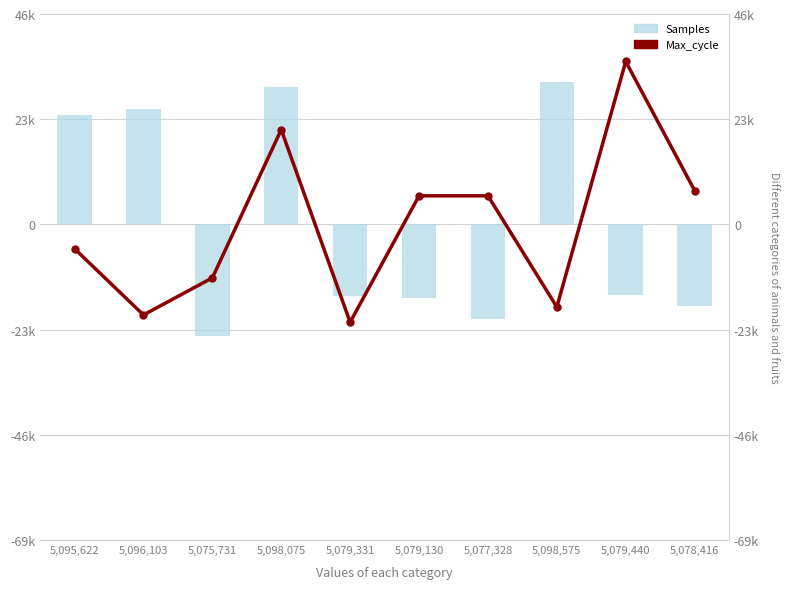

The Samples series shows -33992.6 at 5,077,328. True or false?

False